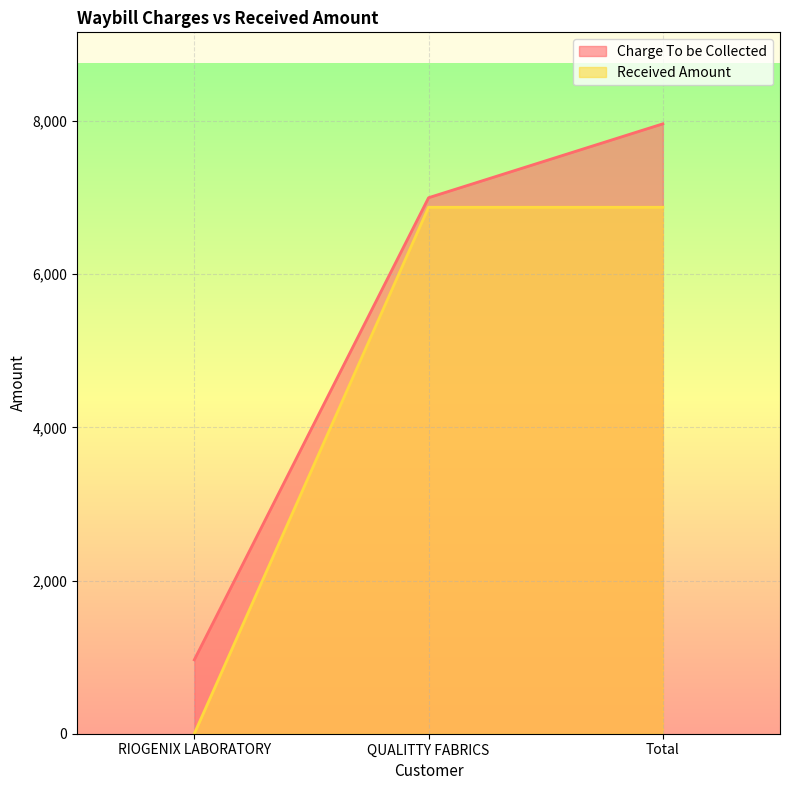

Rank the series by their average value, from highest to lowest.

Charge To be Collected, Received Amount